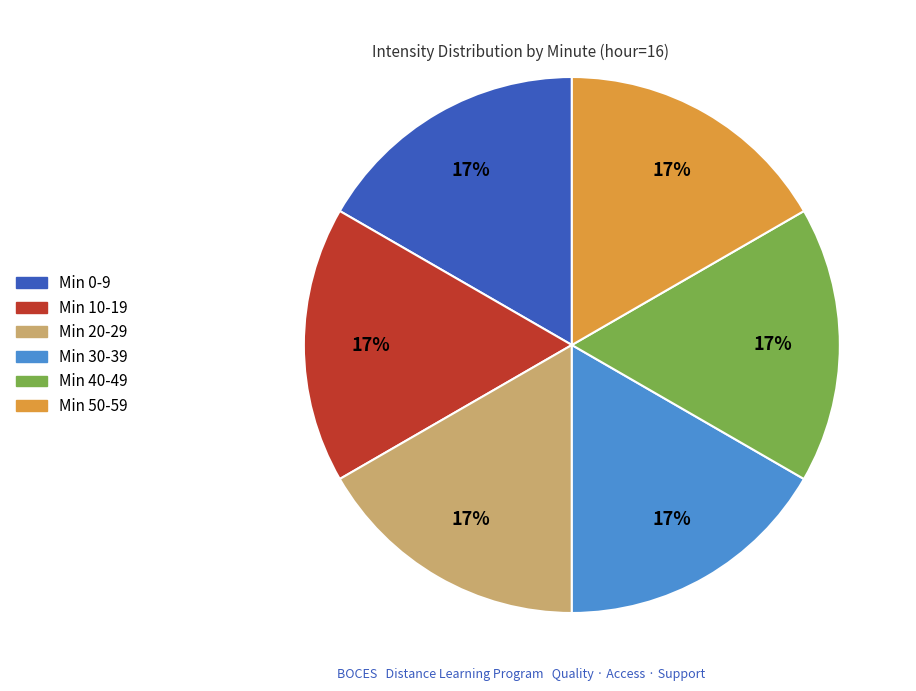

To the nearest percent, what is the average slice percentage?

17%